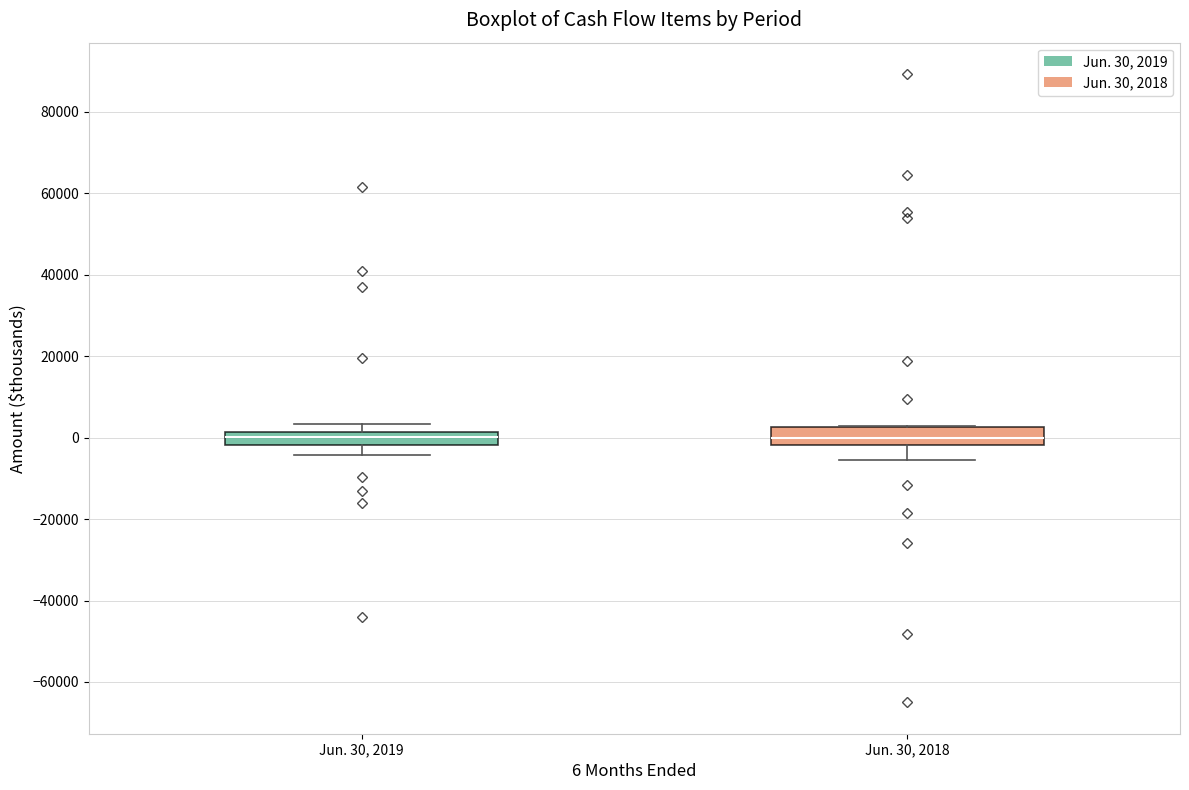

Where does the median line of the box for Jun. 30, 2018 sit on the y-axis? The values are not printed on the chart, so give them approximately, as read against the axis.

0